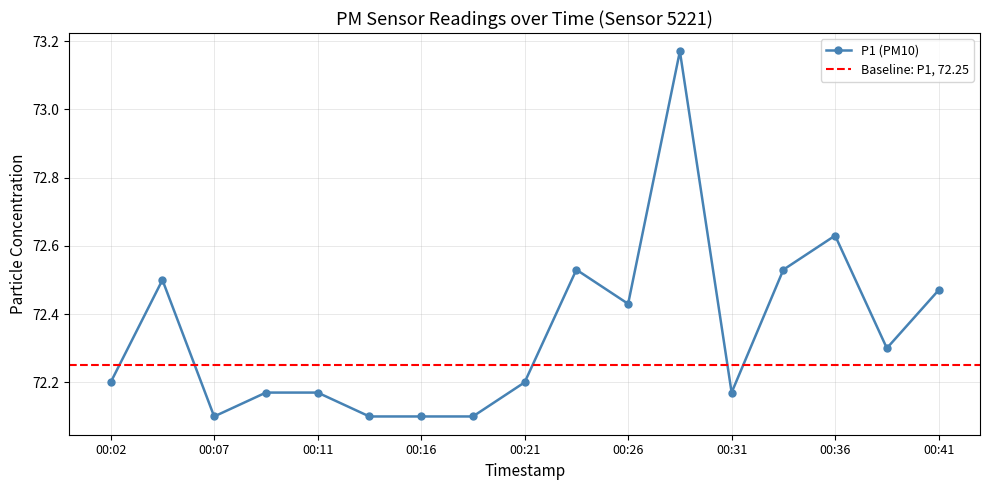

Reading right to left, extract all data points from this chart.

72.5	72.3	72.6	72.5	72.2	73.2	72.4	72.5	72.2	72.1	72.1	72.1	72.2	72.2	72.1	72.5	72.2